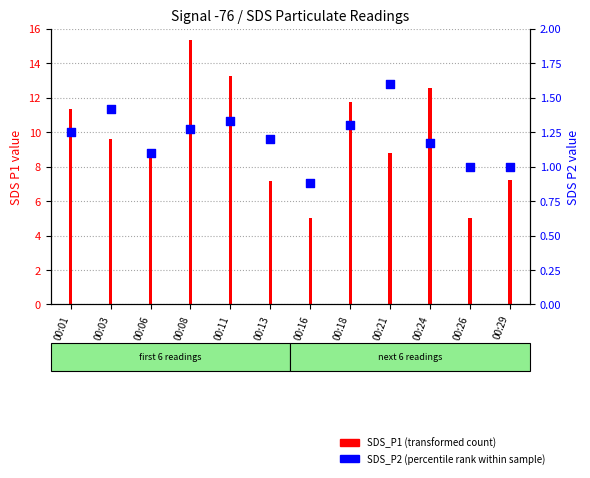

Between 00:29 and 00:18, which is larger?

00:18